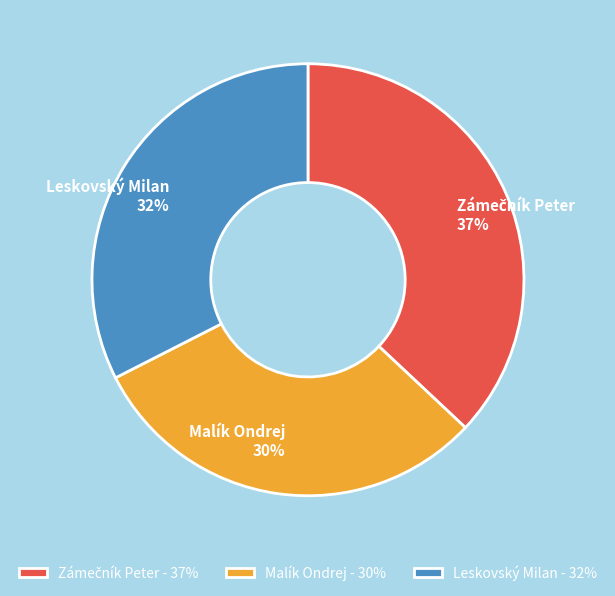

Combined, do Malík Ondrej and Leskovský Milan account for over 50%?

Yes